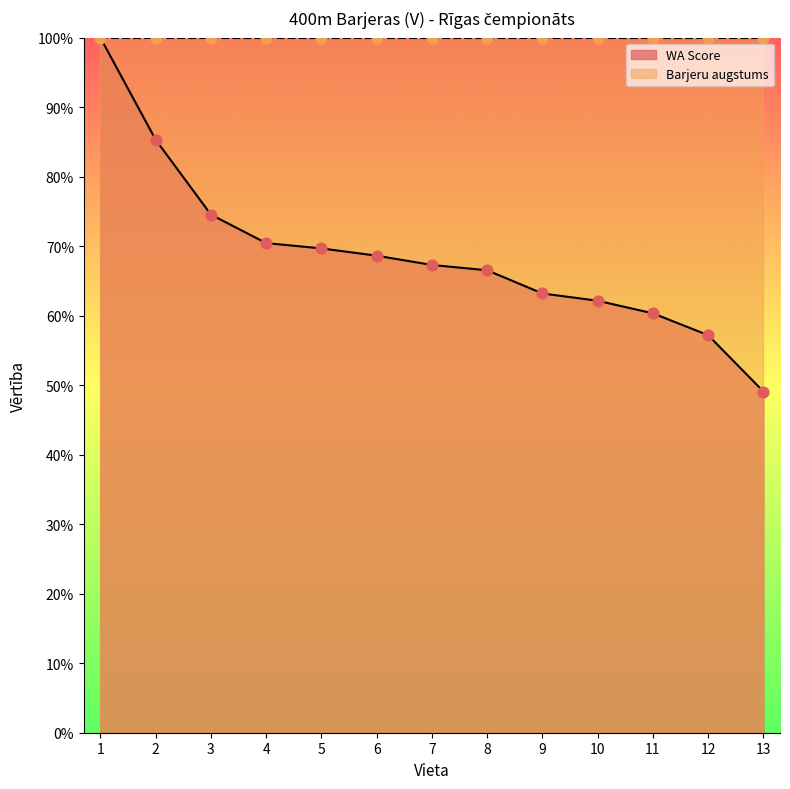

What is the change in value from 11 to 12?

-3.1